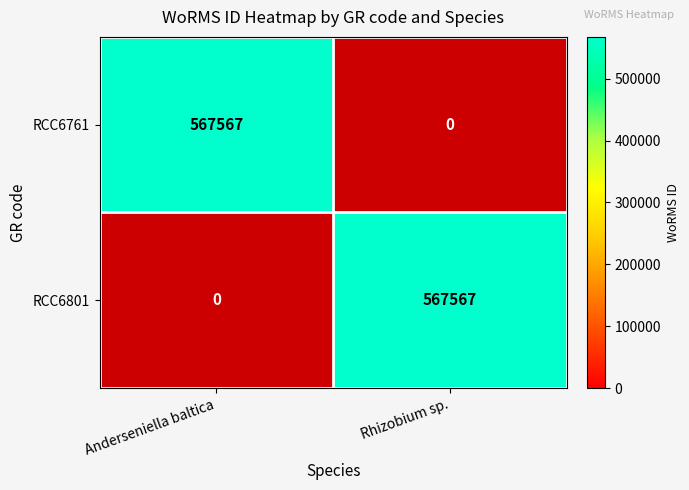

Count the number of data series in this chart.

2